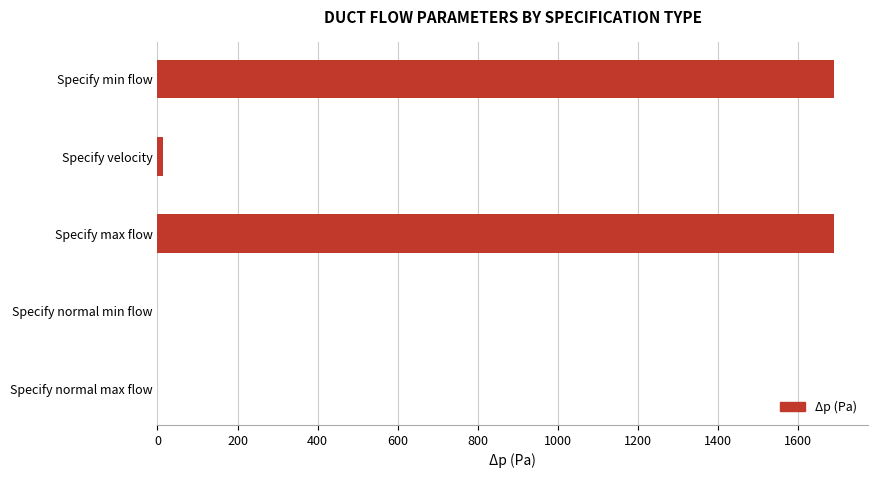

Reading top to bottom, list all the values displayed in this chart.

Specify min flow=1691.7	Specify velocity=12.9	Specify max flow=1691.7	Specify normal min flow=0.0	Specify normal max flow=0.0